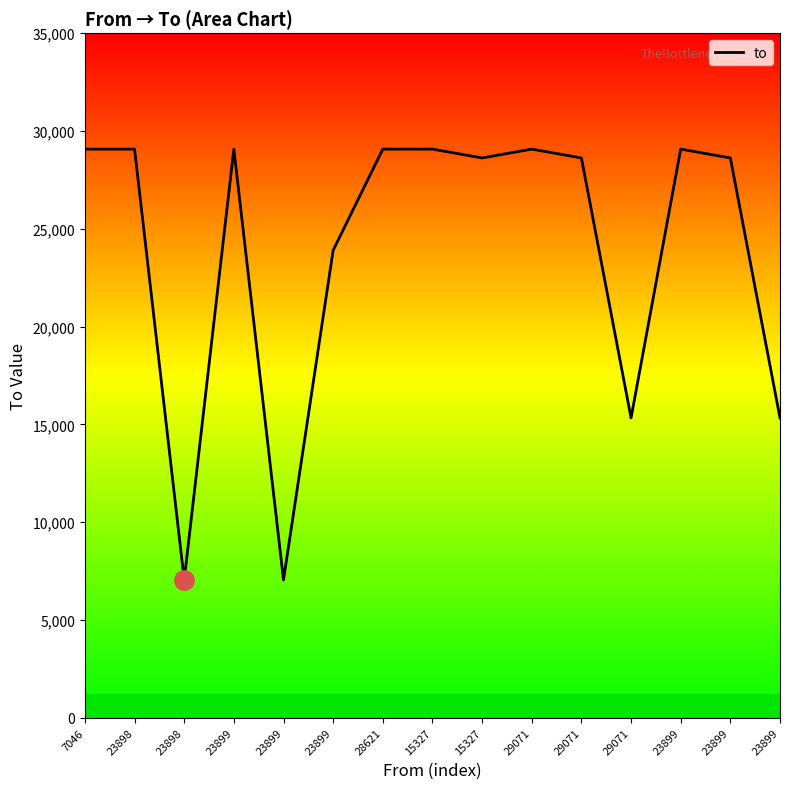

How many lines are shown in the chart?

1